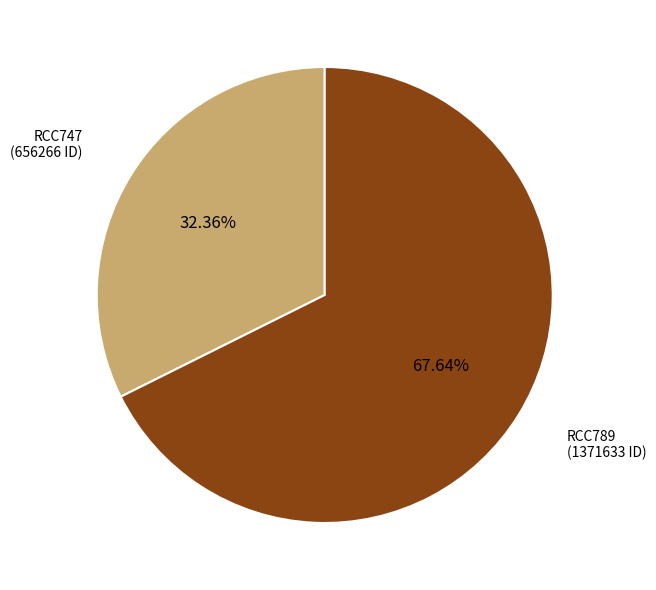

Which category has the biggest portion of the pie?

RCC789